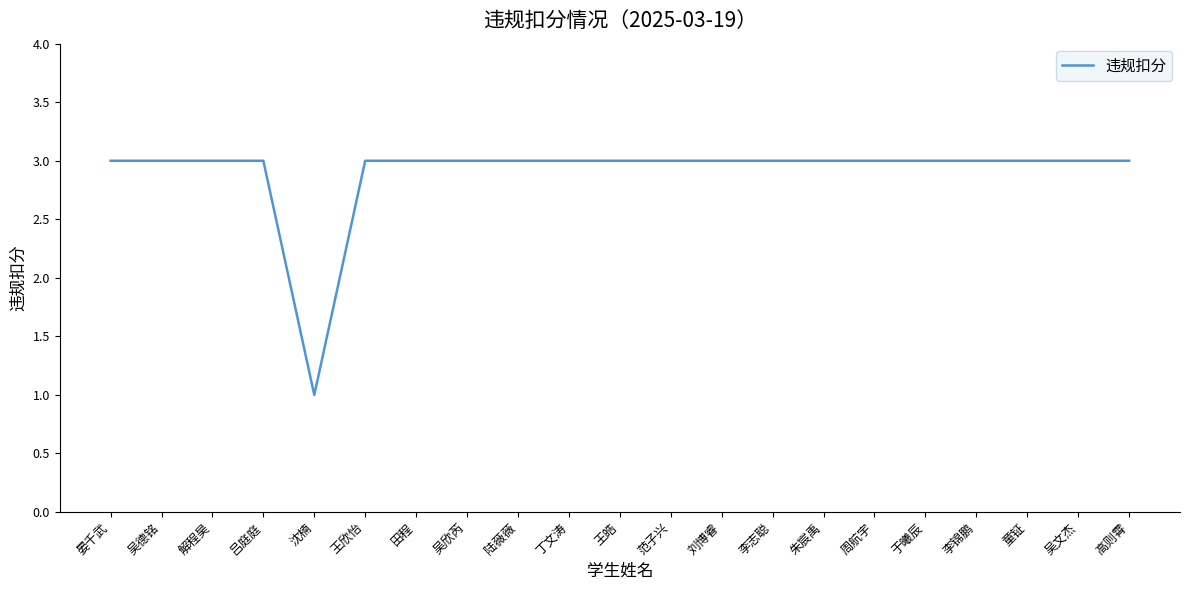

Approximately how many times larger is the value at 吴文杰 compared to 周航宇?

1.0